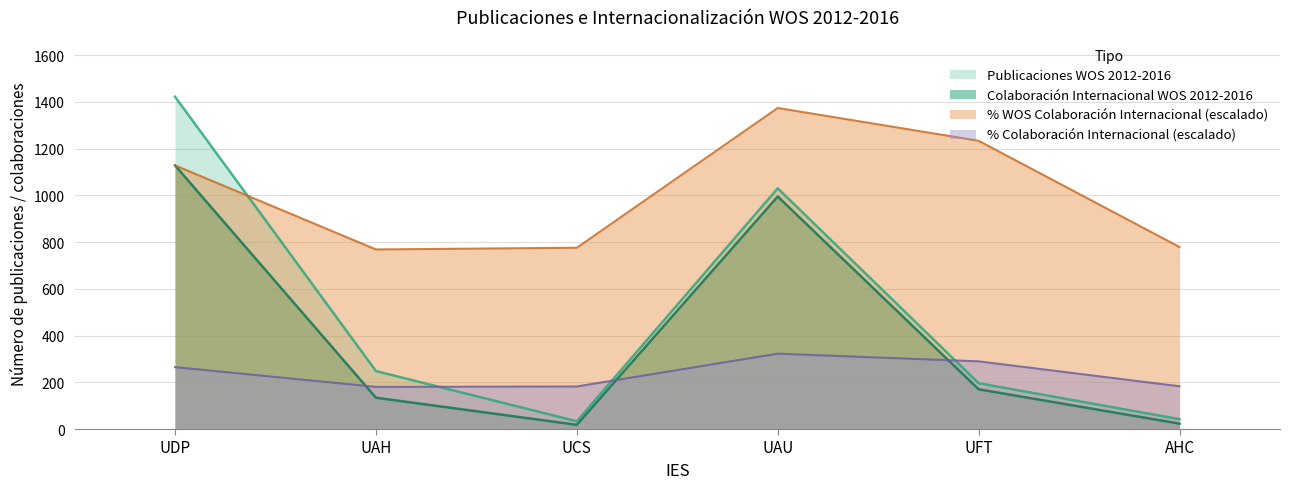

How many intersections are there between Colaboración Internacional WOS 2012-2016 and % Colaboración Internacional (escalado)?

3